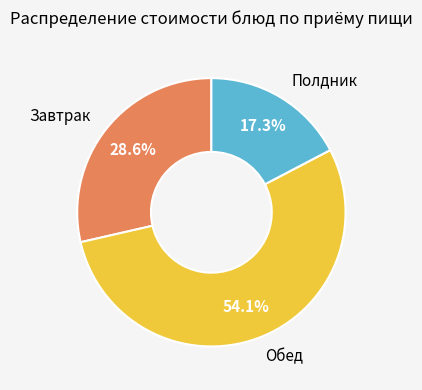

Is there any slice that represents more than half of the pie?

Yes